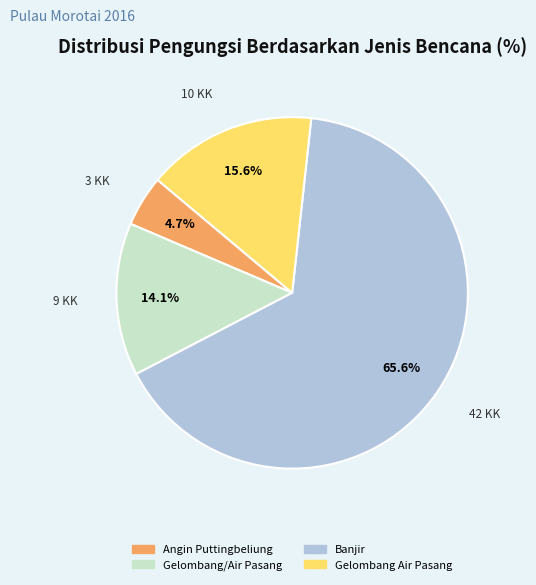

To the nearest percent, what is the combined percentage of Angin Puttingbeliung and Banjir?

70%